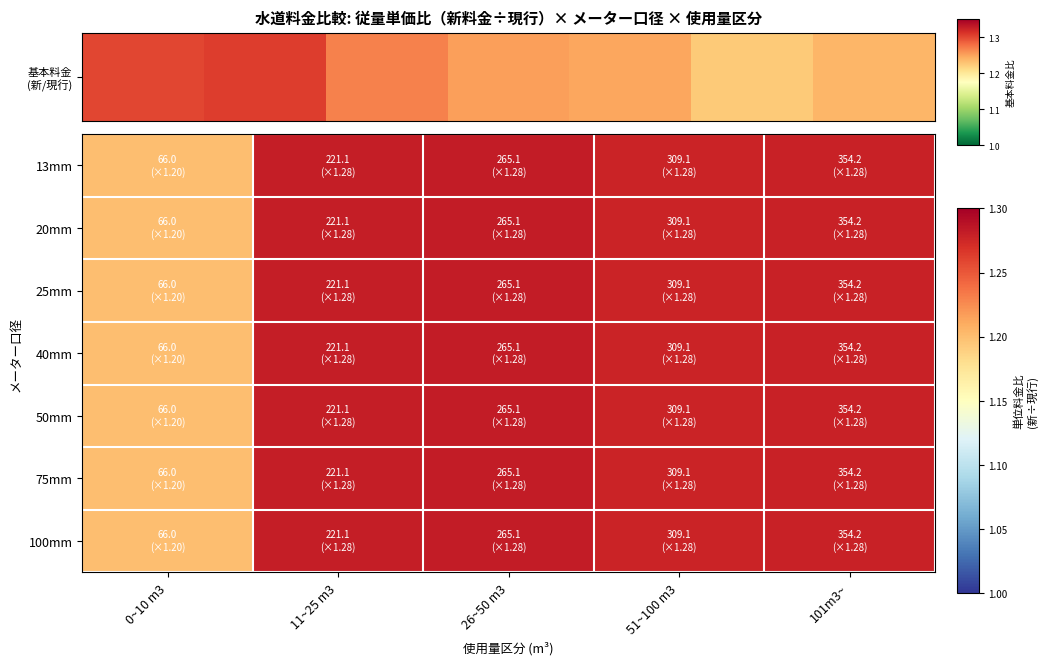

List the series in order of their peak value, highest first.

13mm, 20mm, 25mm, 40mm, 50mm, 75mm, 100mm